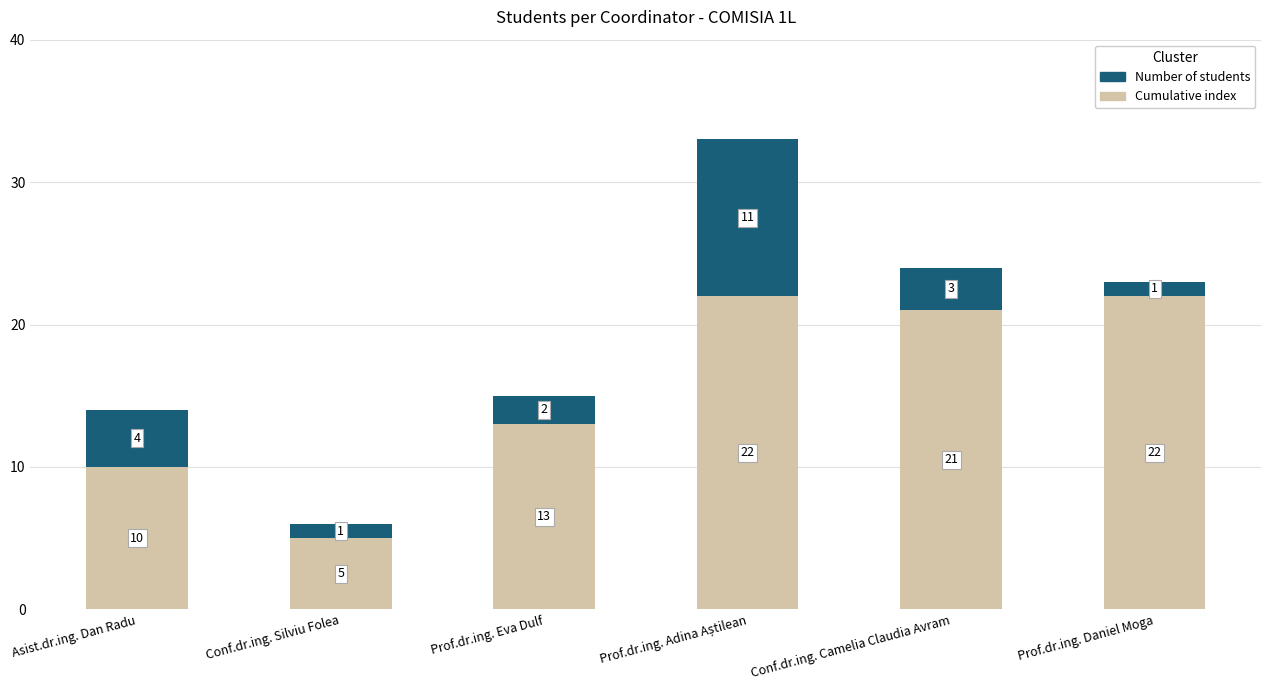

What is the sum of all Cumulative index values?

93